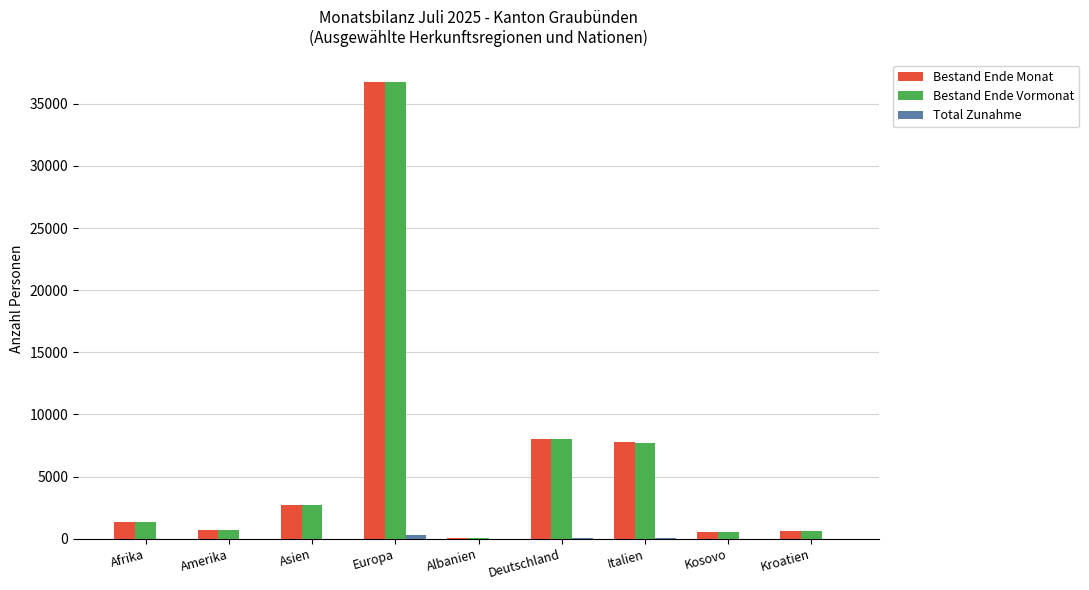

Between Afrika and Italien, which series saw the biggest shift?

Bestand Ende Monat